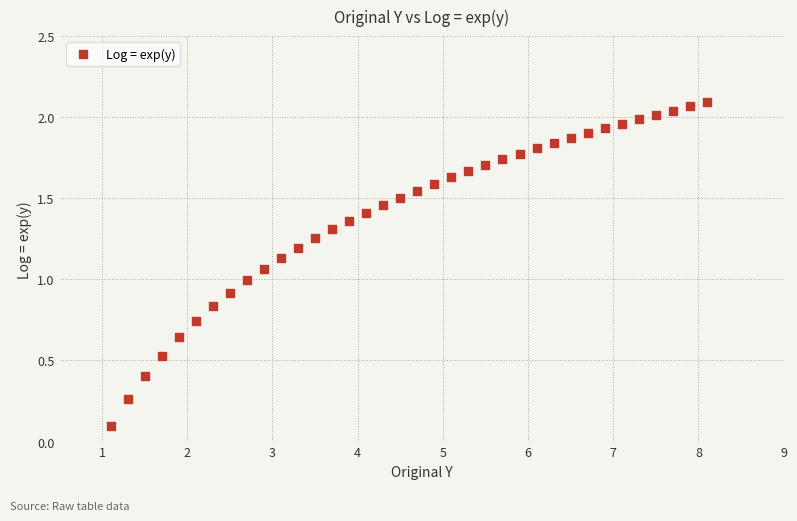

What is the range of X values (max minus min)?

7.0